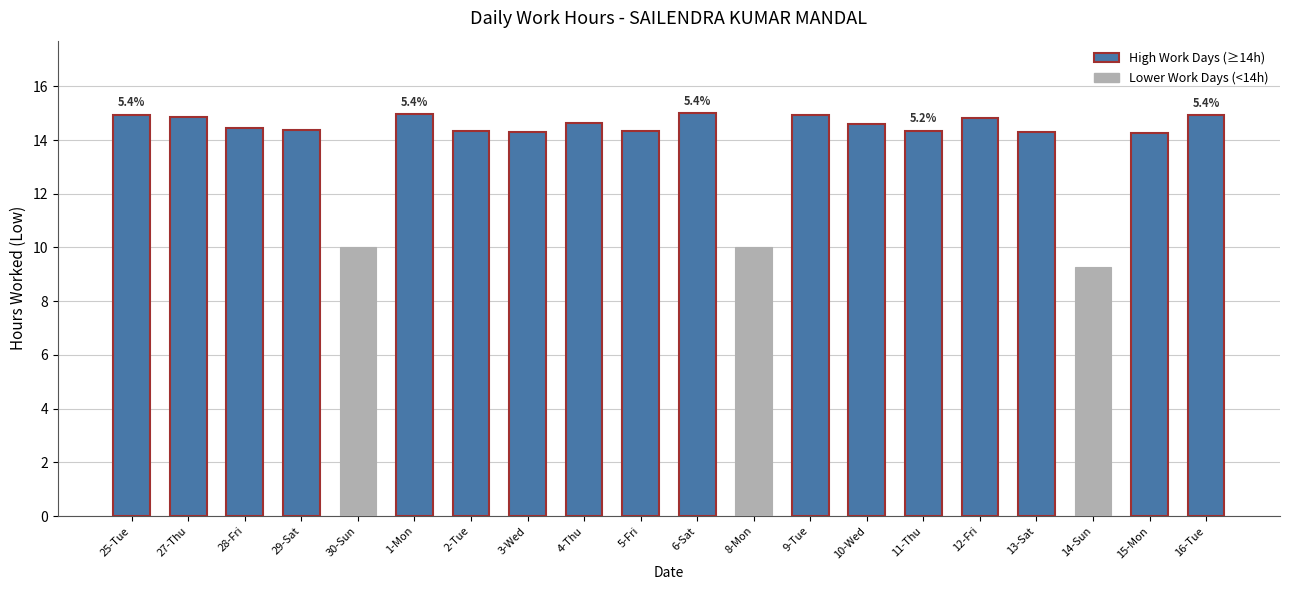

What is the sum of the values at 29-Sat and 30-Sun?

24.4